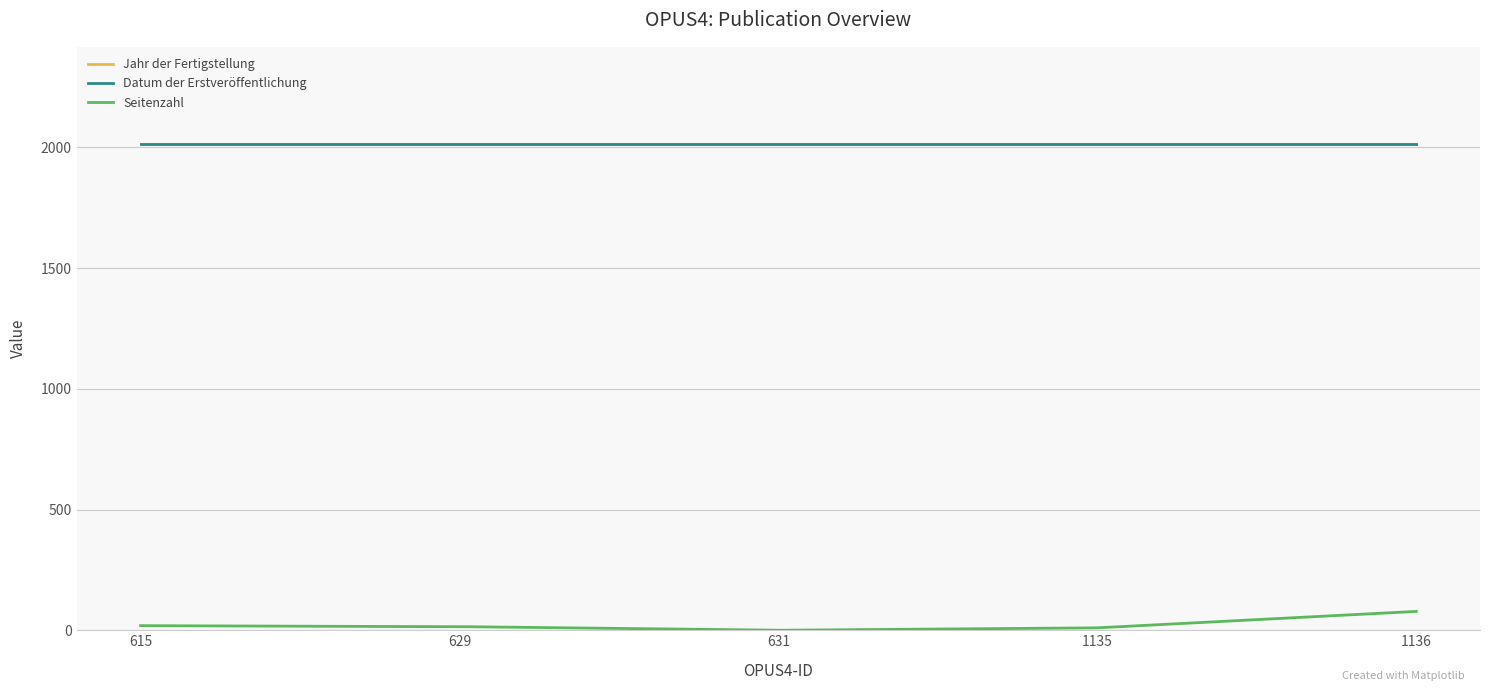

What is the value of the Jahr der Fertigstellung point at the 5th from the left?

2014